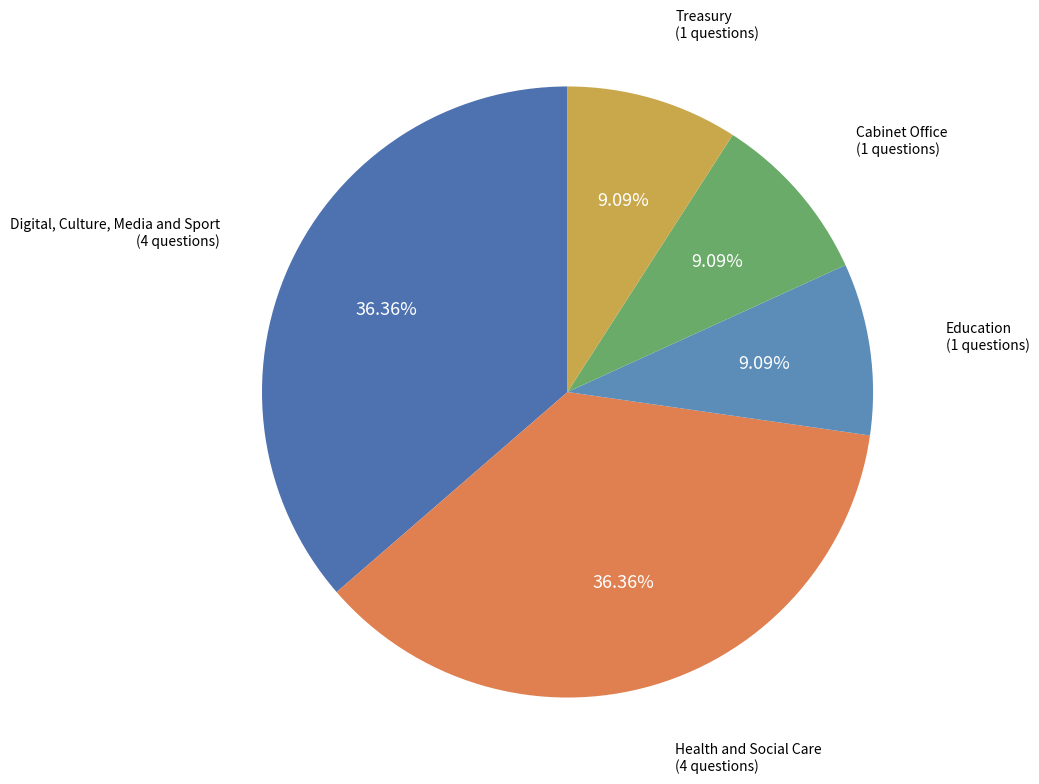

Which slice is the largest?

Digital, Culture, Media and Sport